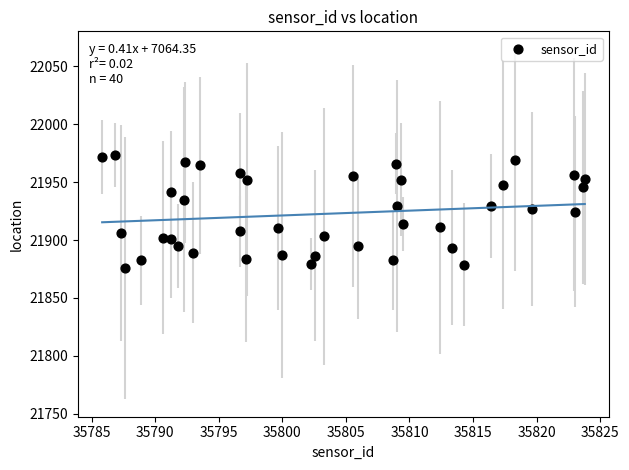

What is the range of X values (max minus min)?

38.0